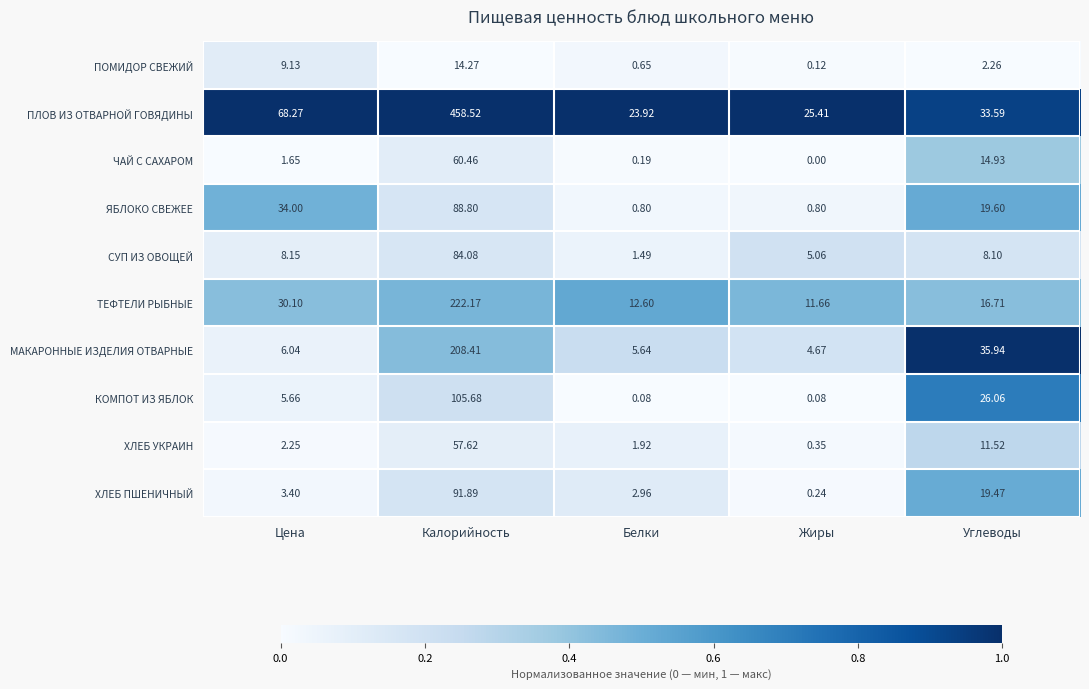

Between Калорийность and Жиры, which series saw the biggest shift?

ПЛОВ ИЗ ОТВАРНОЙ ГОВЯДИНЫ